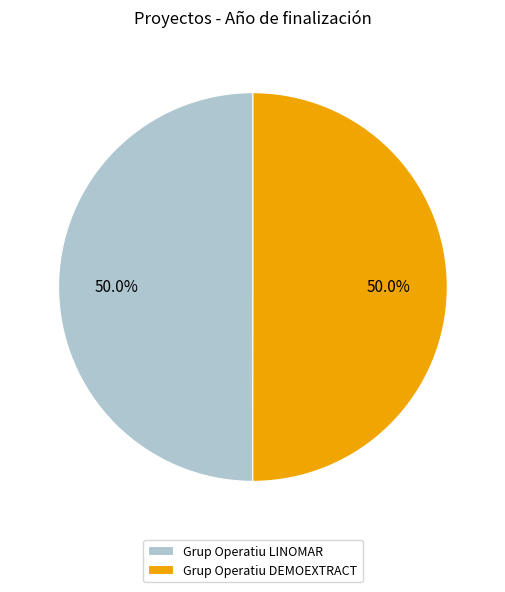

What is the ratio of the value at Grup Operatiu LINOMAR to the value at Grup Operatiu DEMOEXTRACT?

1.0